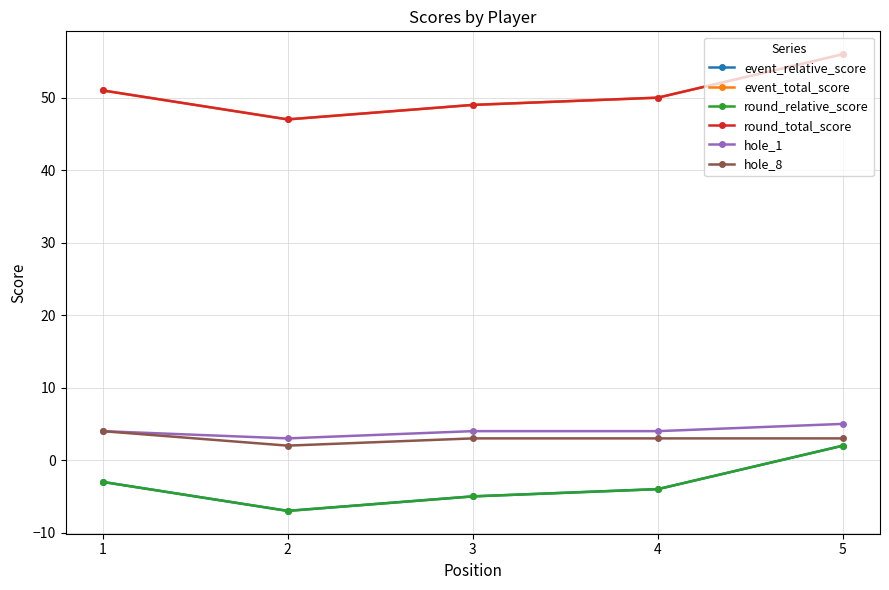

How many data points in event_total_score are less than 50?

2